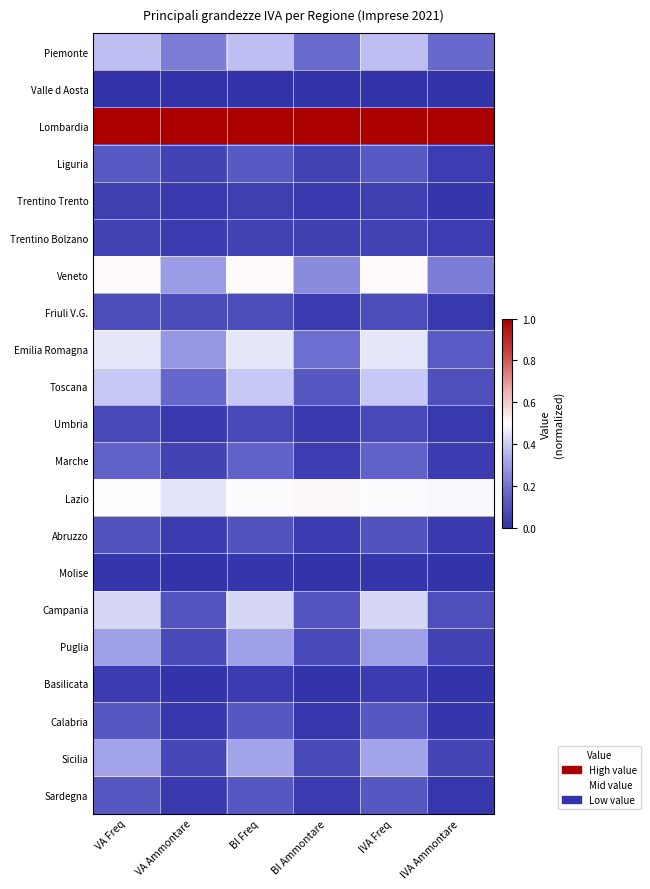

How many categories are shown in the chart?

6